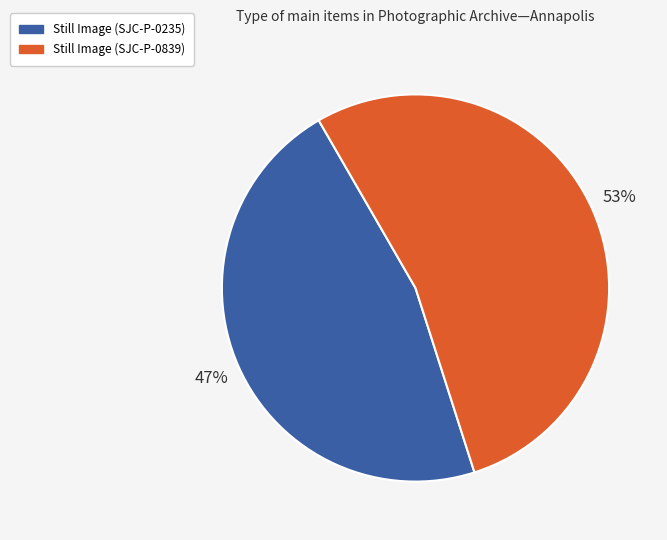

What is the ratio of the value at Still Image (SJC-P-0839) to the value at Still Image (SJC-P-0235)?

1.1